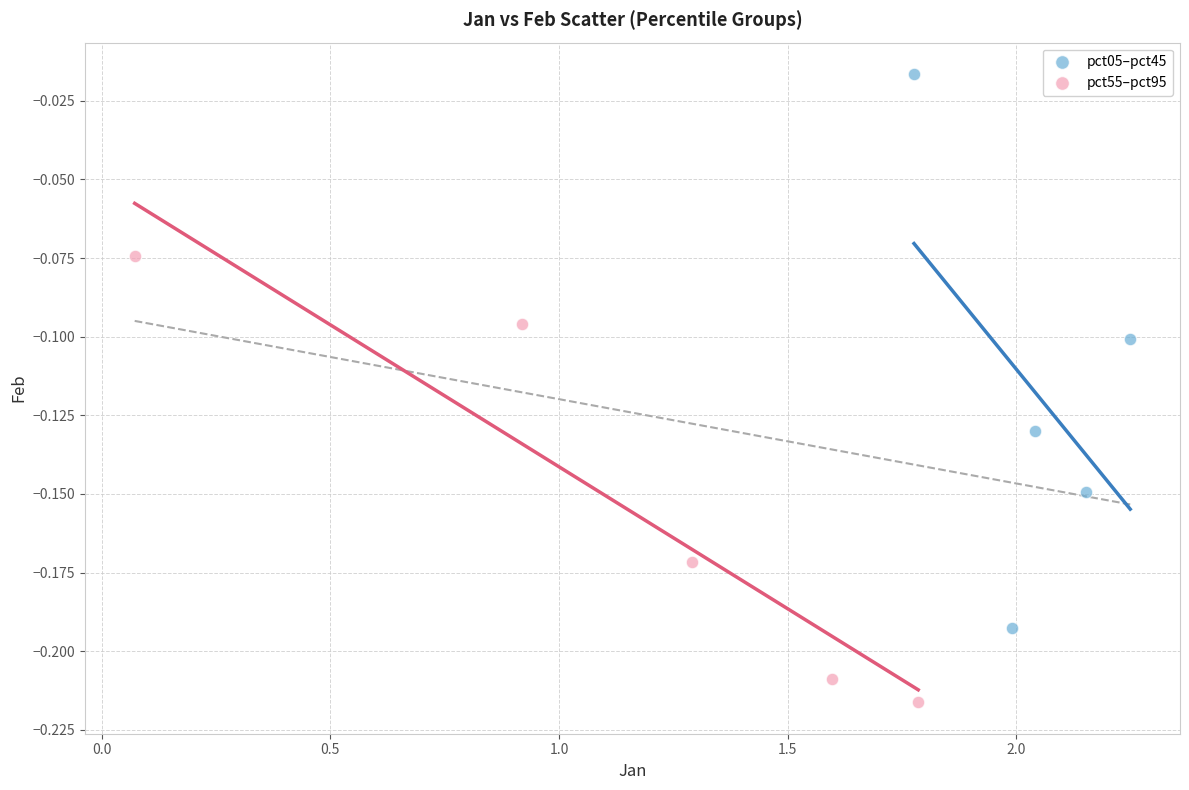

Which series has the widest spread of Y values?

pct05–pct45